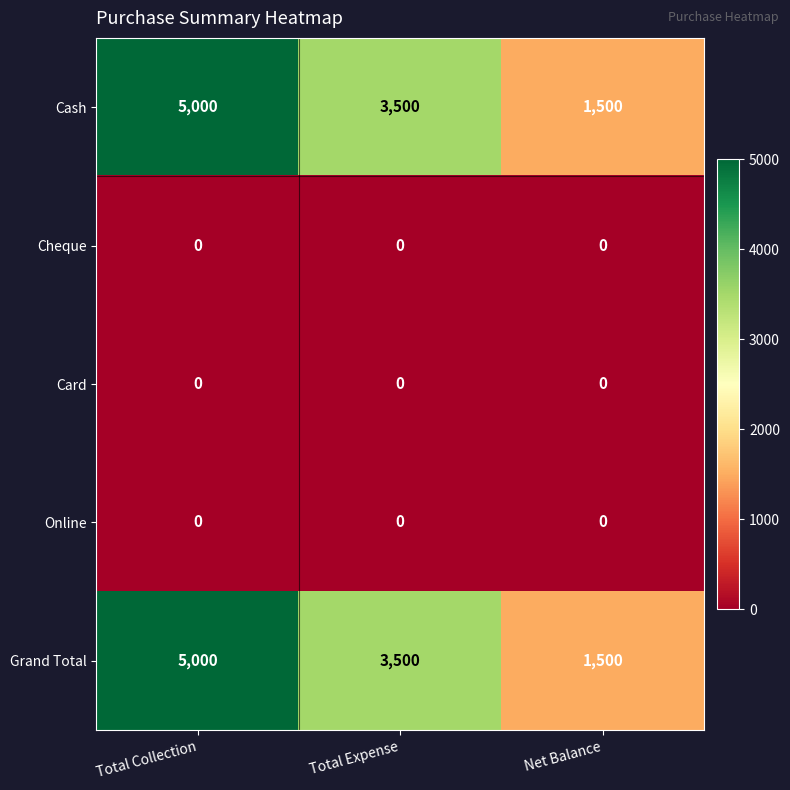

The value of Cash at Net Balance is 1500. True or false?

True